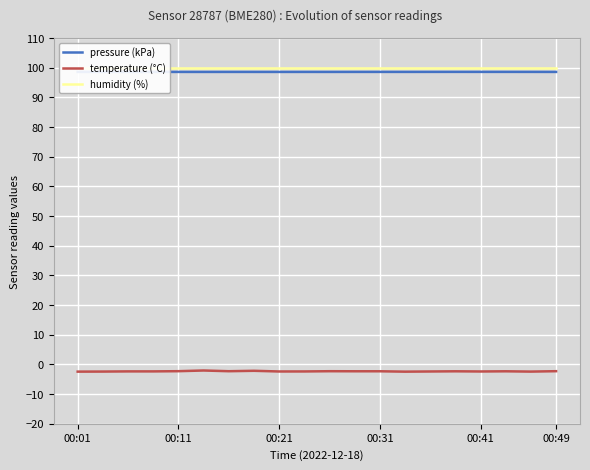

Reading right to left, extract all data points from this chart.

pressure (kPa): 98.6	98.6	98.6	98.6	98.6	98.6	98.6	98.6	98.6	98.6	98.6	98.6	98.6	98.6	98.6	98.6	98.6	98.6	98.6	98.6
temperature (°C): -2.3	-2.4	-2.3	-2.4	-2.3	-2.4	-2.4	-2.3	-2.3	-2.3	-2.4	-2.4	-2.1	-2.3	-2.0	-2.3	-2.3	-2.3	-2.4	-2.4
humidity (%): 100.0	100.0	100.0	100.0	100.0	100.0	100.0	100.0	100.0	100.0	100.0	100.0	100.0	100.0	100.0	100.0	100.0	100.0	100.0	100.0